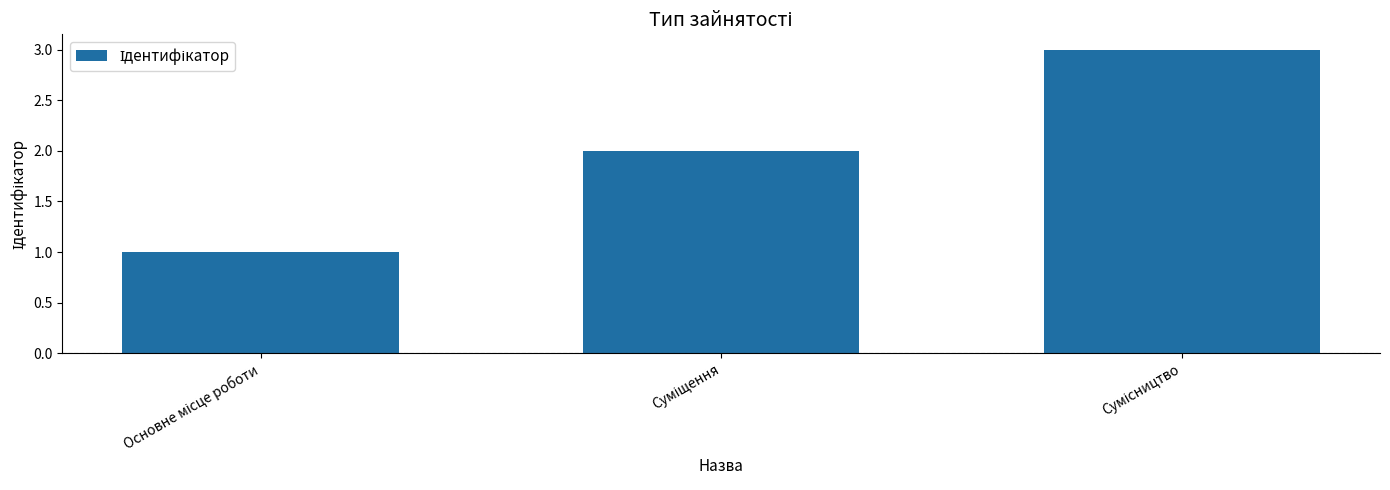

How many data points are less than 2?

1